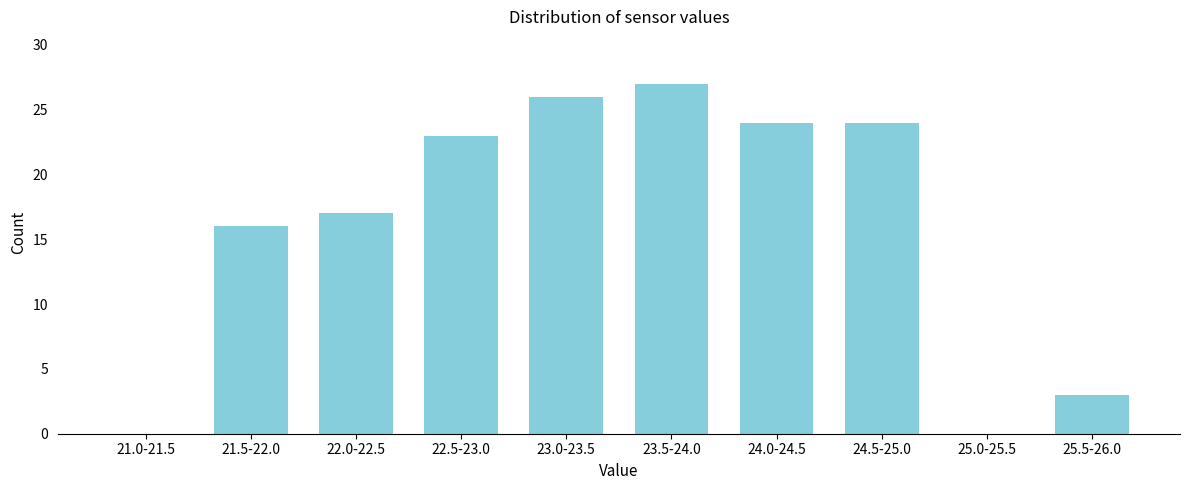

Reading left to right, what are all the values shown in this chart?

21.0-21.5=0	21.5-22.0=16	22.0-22.5=17	22.5-23.0=23	23.0-23.5=26	23.5-24.0=27	24.0-24.5=24	24.5-25.0=24	25.0-25.5=0	25.5-26.0=3